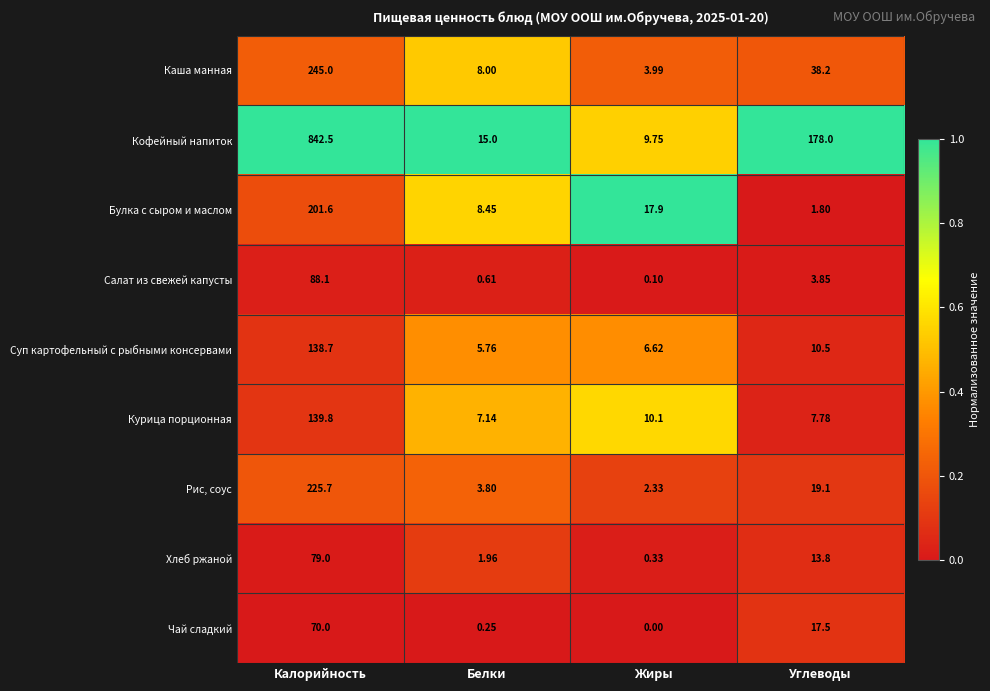

At which category does the chart reach its minimum across all series?

Жиры